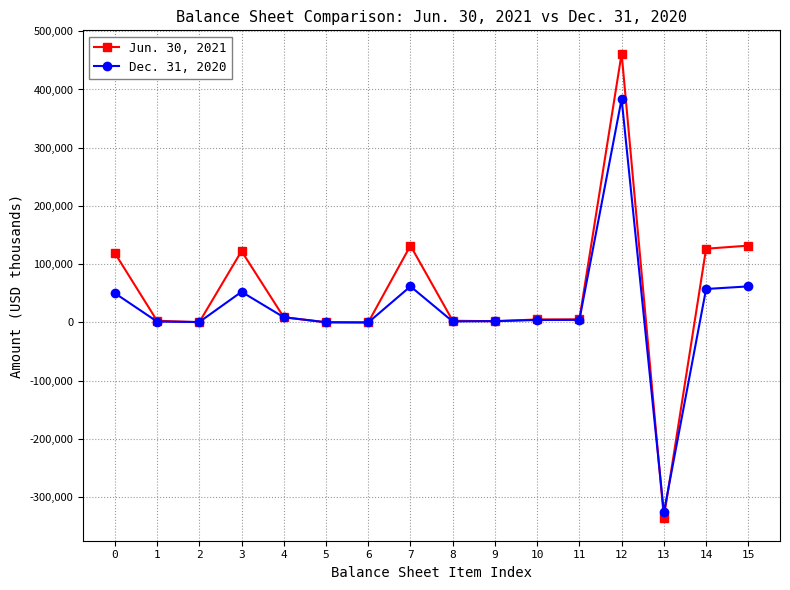

What is the maximum value shown in the chart?

461717